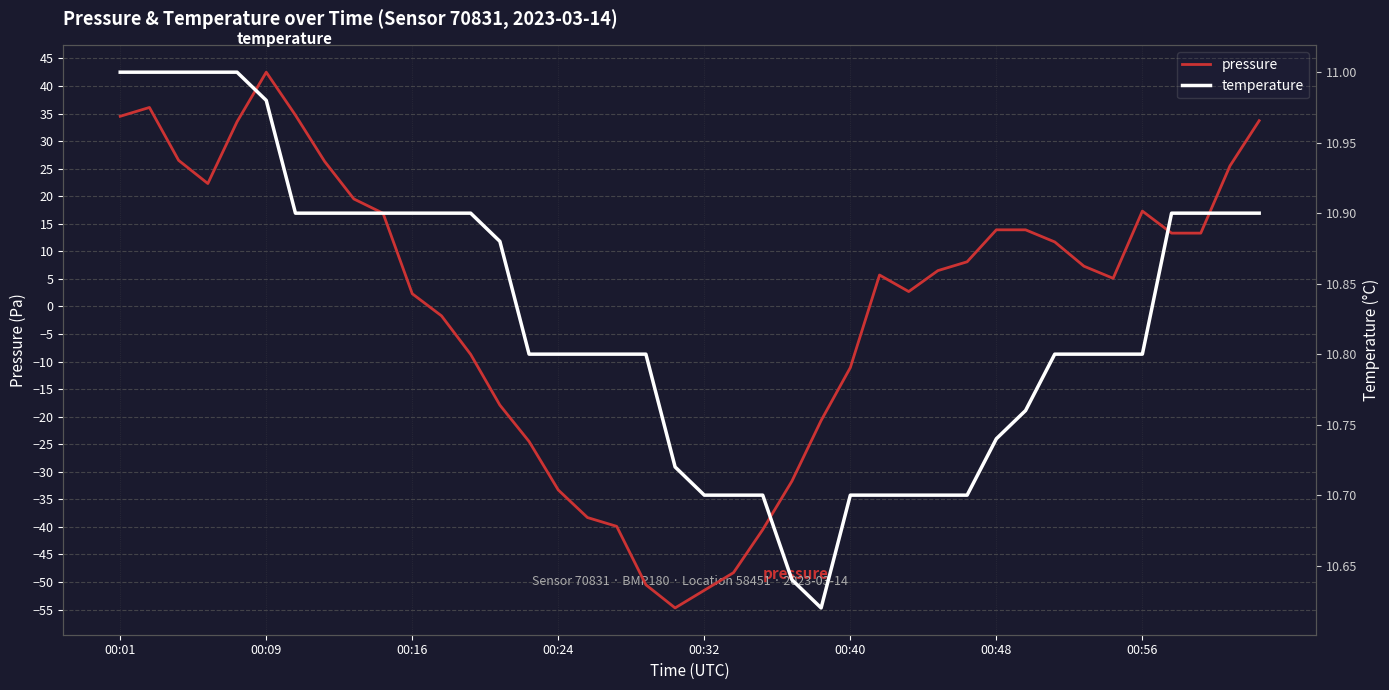

What is the lowest value of the pressure series?

-54.7